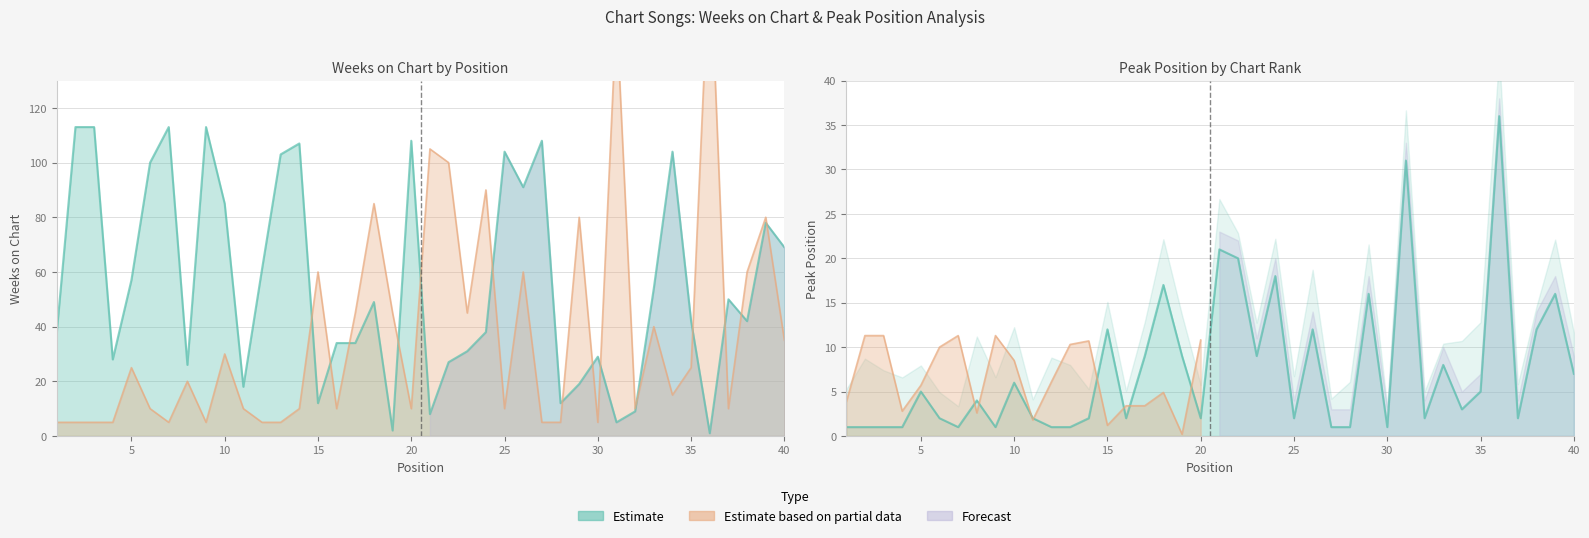

Is the value of Peak Position at 10 greater than the value of Weeks on Chart at 13?

No